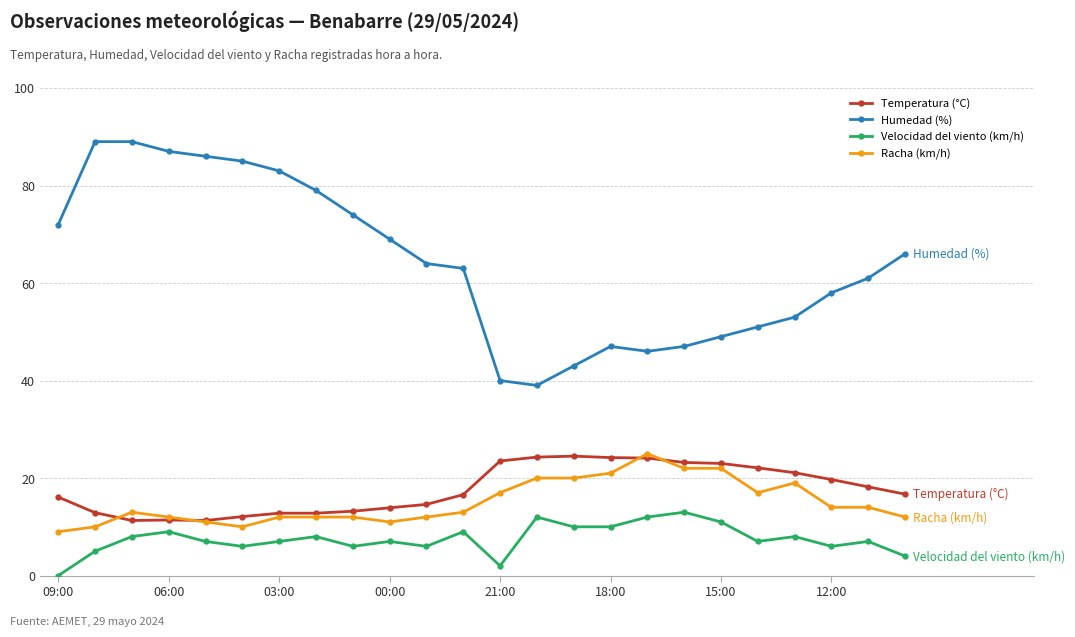

Which series has the largest range (max minus min)?

Humedad (%)